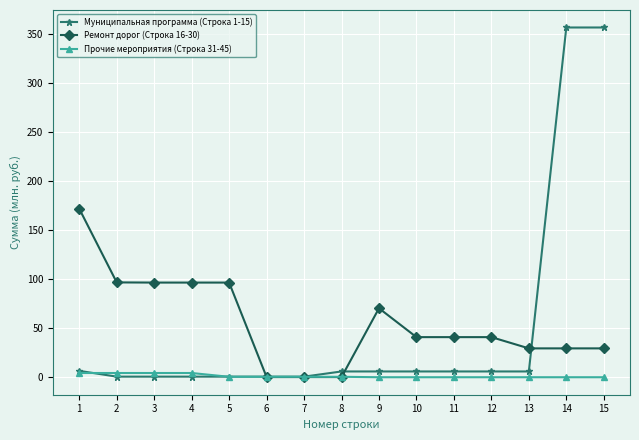

List the series in order of their peak value, lowest first.

Прочие мероприятия (Строка 31-45), Ремонт дорог (Строка 16-30), Муниципальная программа (Строка 1-15)